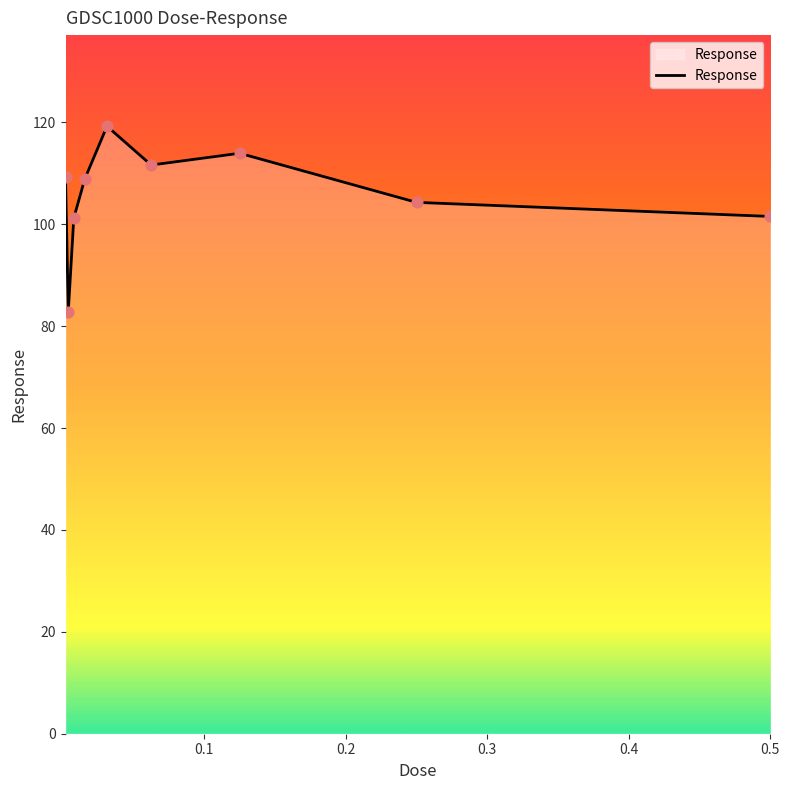

What is the minimum value shown in the chart?

82.9